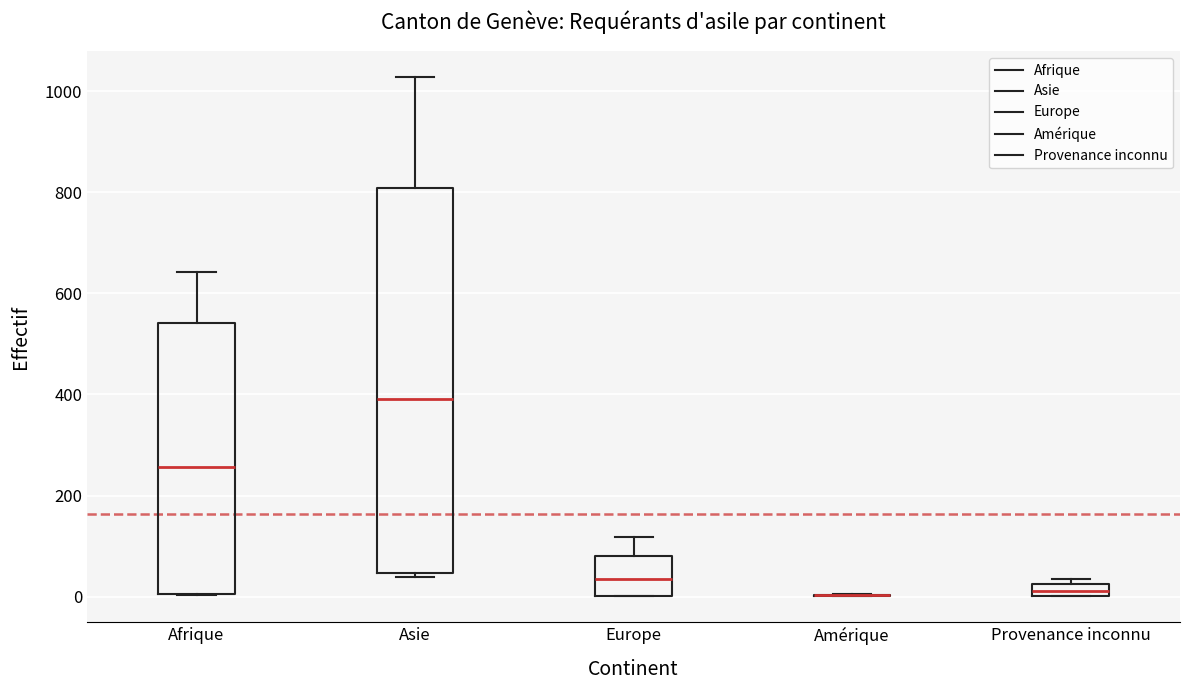

Where is the upper edge of the box for Asie on the y-axis? The values are not printed on the chart, so give them approximately, as read against the axis.

800